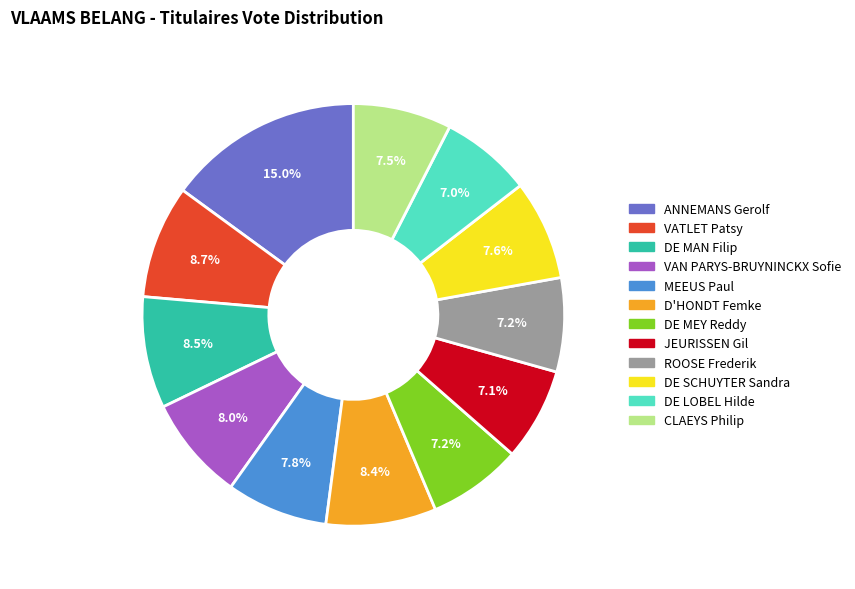

To the nearest percent, what portion does MEEUS Paul represent?

8%